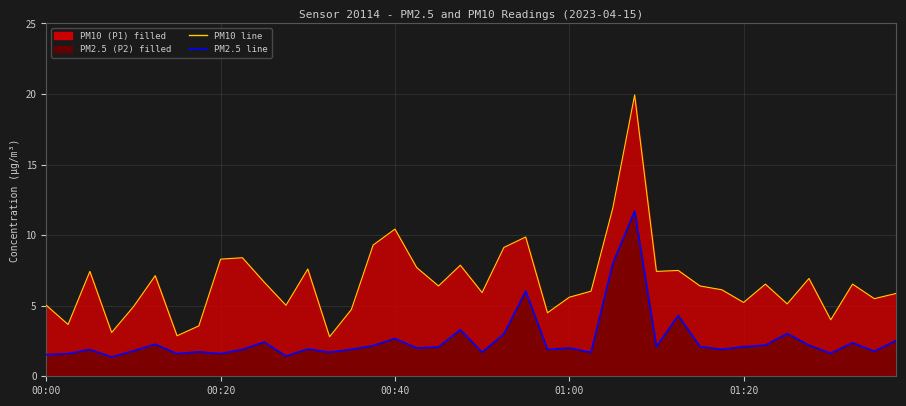

How many data points in PM2.5 line are above 2?

19